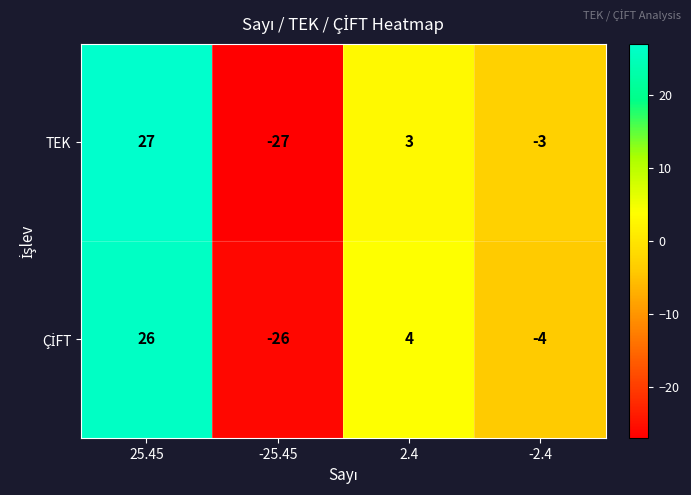

What is the smallest value displayed?

-27